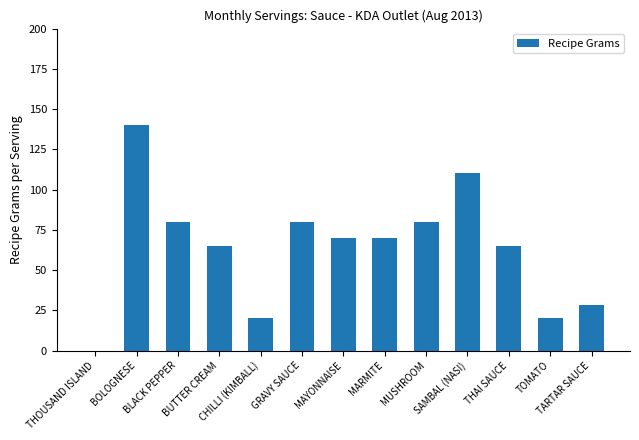

Reading left to right, extract all data points from this chart.

THOUSAND ISLAND=0	BOLOGNESE=140	BLACK PEPPER=80	BUTTER CREAM=65	CHILLI (KIMBALL)=20	GRAVY SAUCE=80	MAYONNAISE=70	MARMITE=70	MUSHROOM=80	SAMBAL (NASI)=110	THAI SAUCE=65	TOMATO=20	TARTAR SAUCE=28